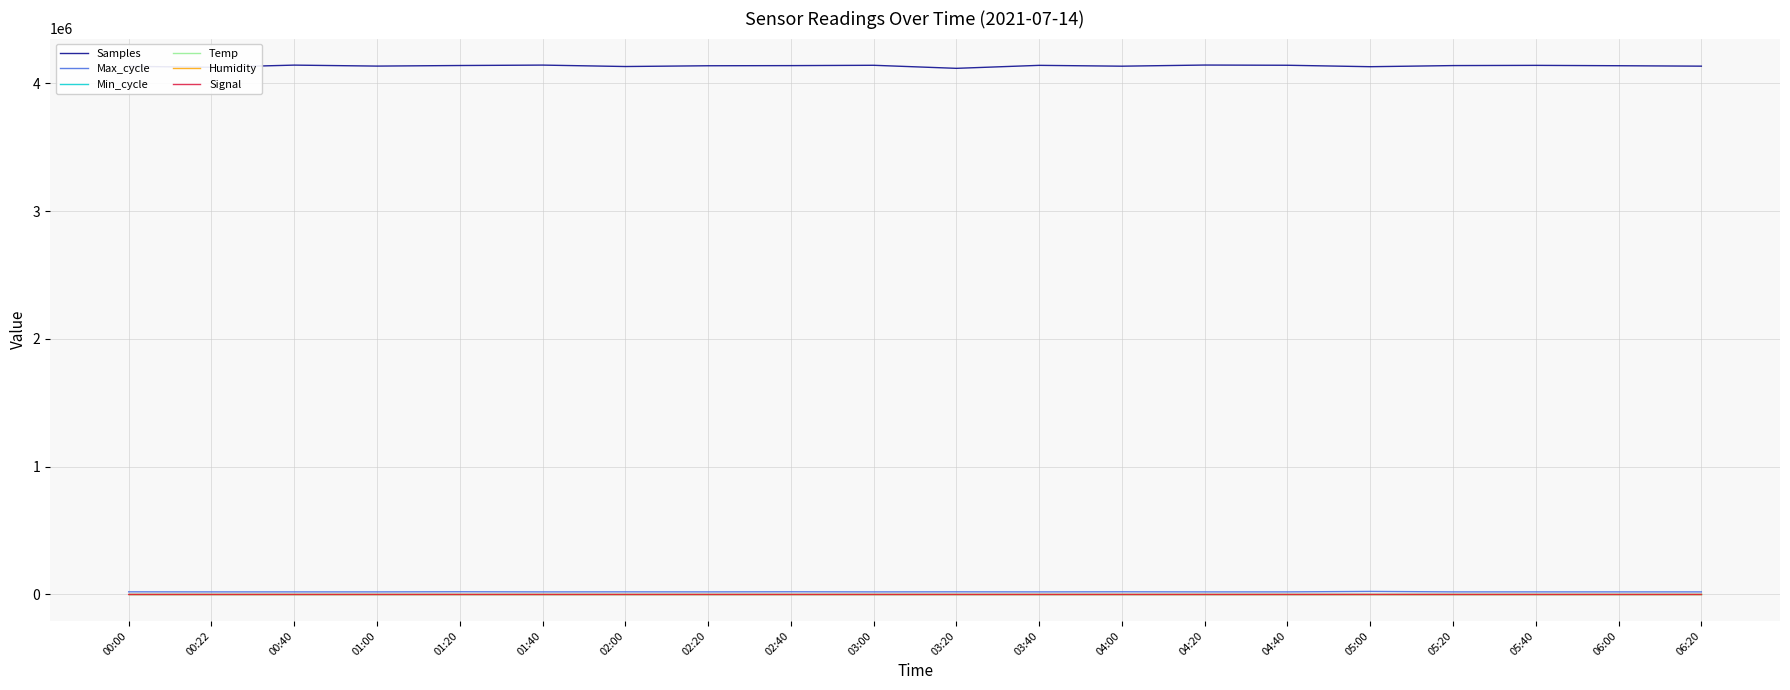

At how many categories does at least one series exceed 1406193?

20